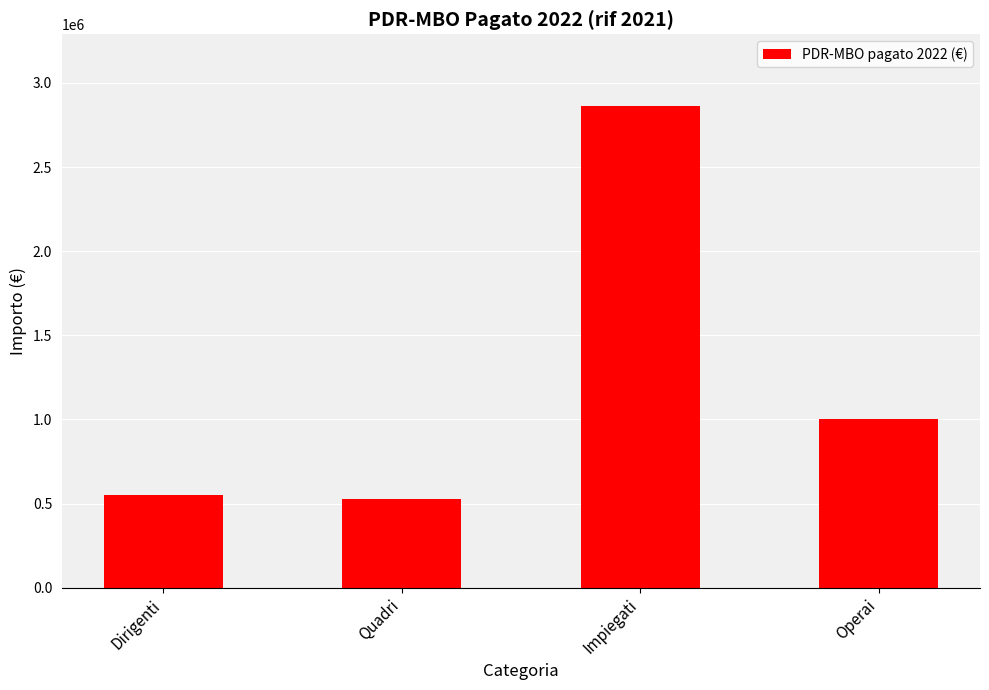

What is the label of the 4th bar from the left?

Operai